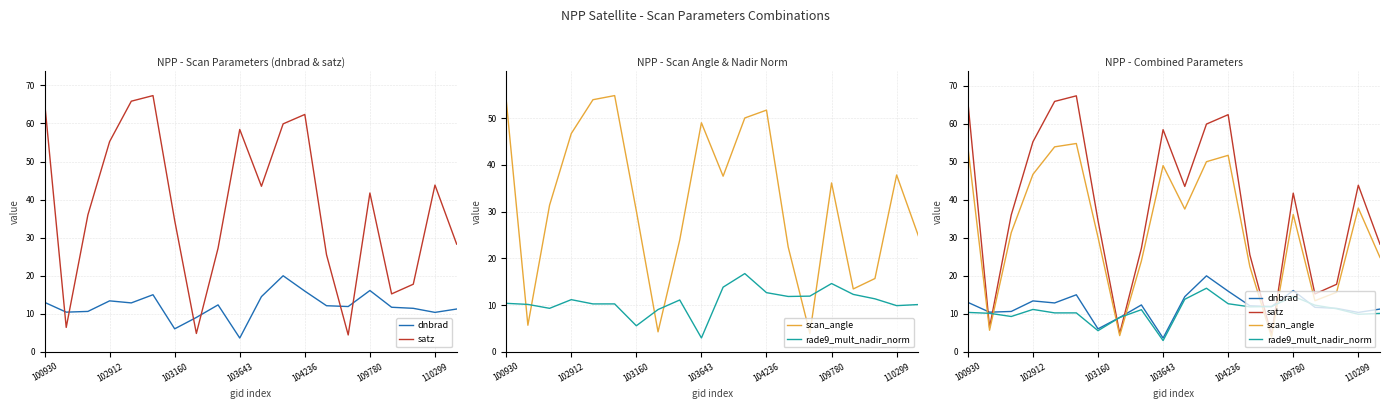

Read the dnbrad value at 104236.

16.0